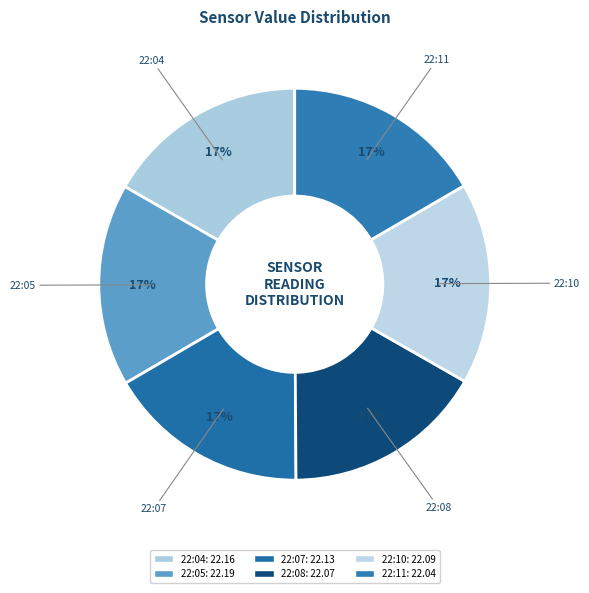

How many segments does this pie chart have?

6